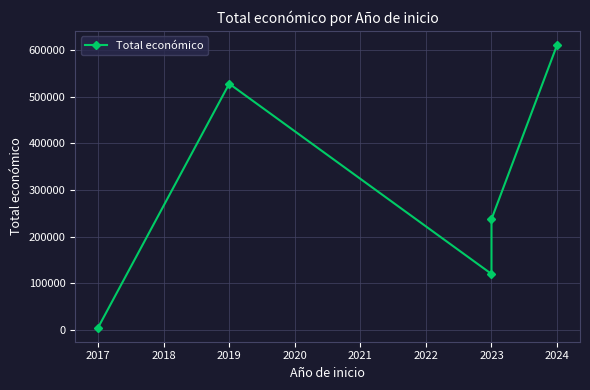

Reading left to right, extract all data points from this chart.

5000	527902	120000	237343	610889